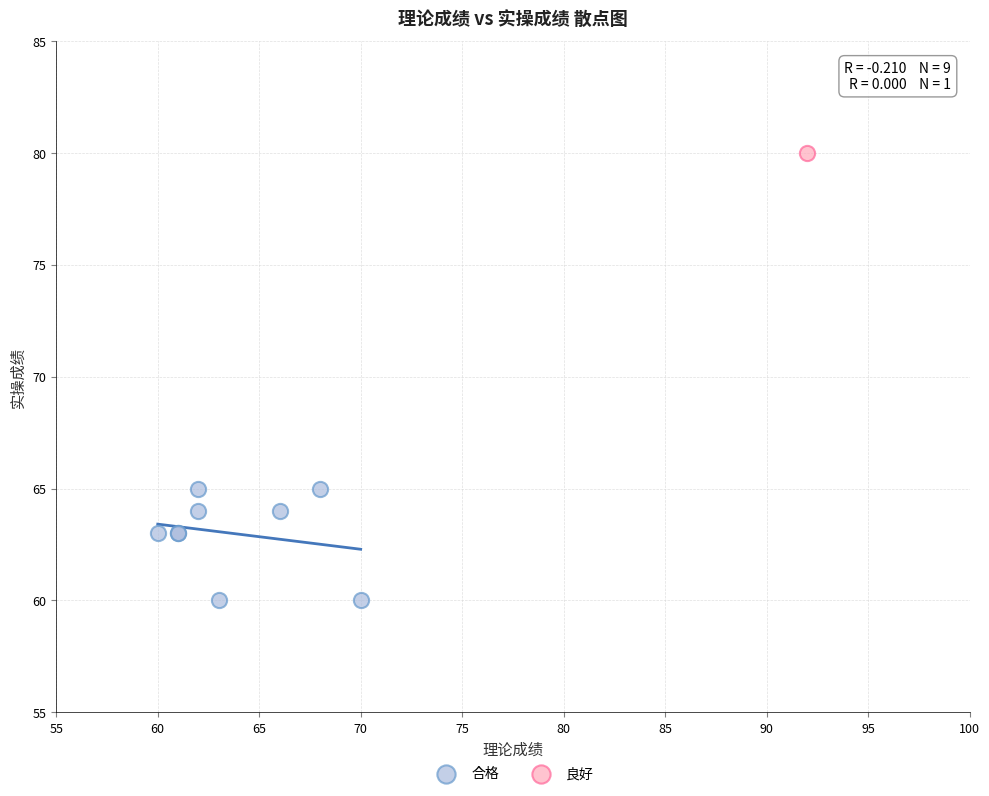

What are all the series names shown in the legend?

合格, 良好